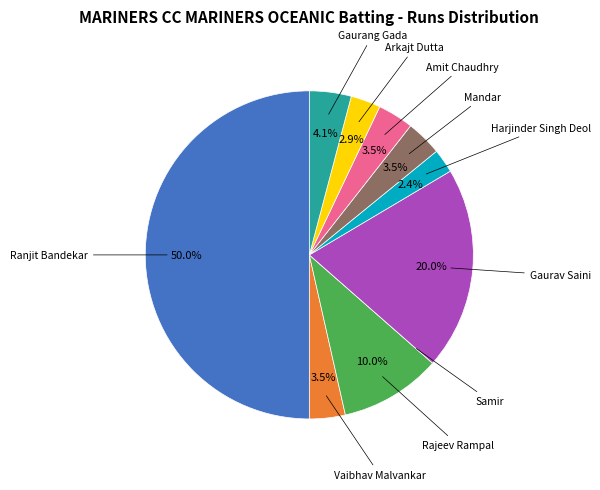

Count the number of slices in the pie.

10